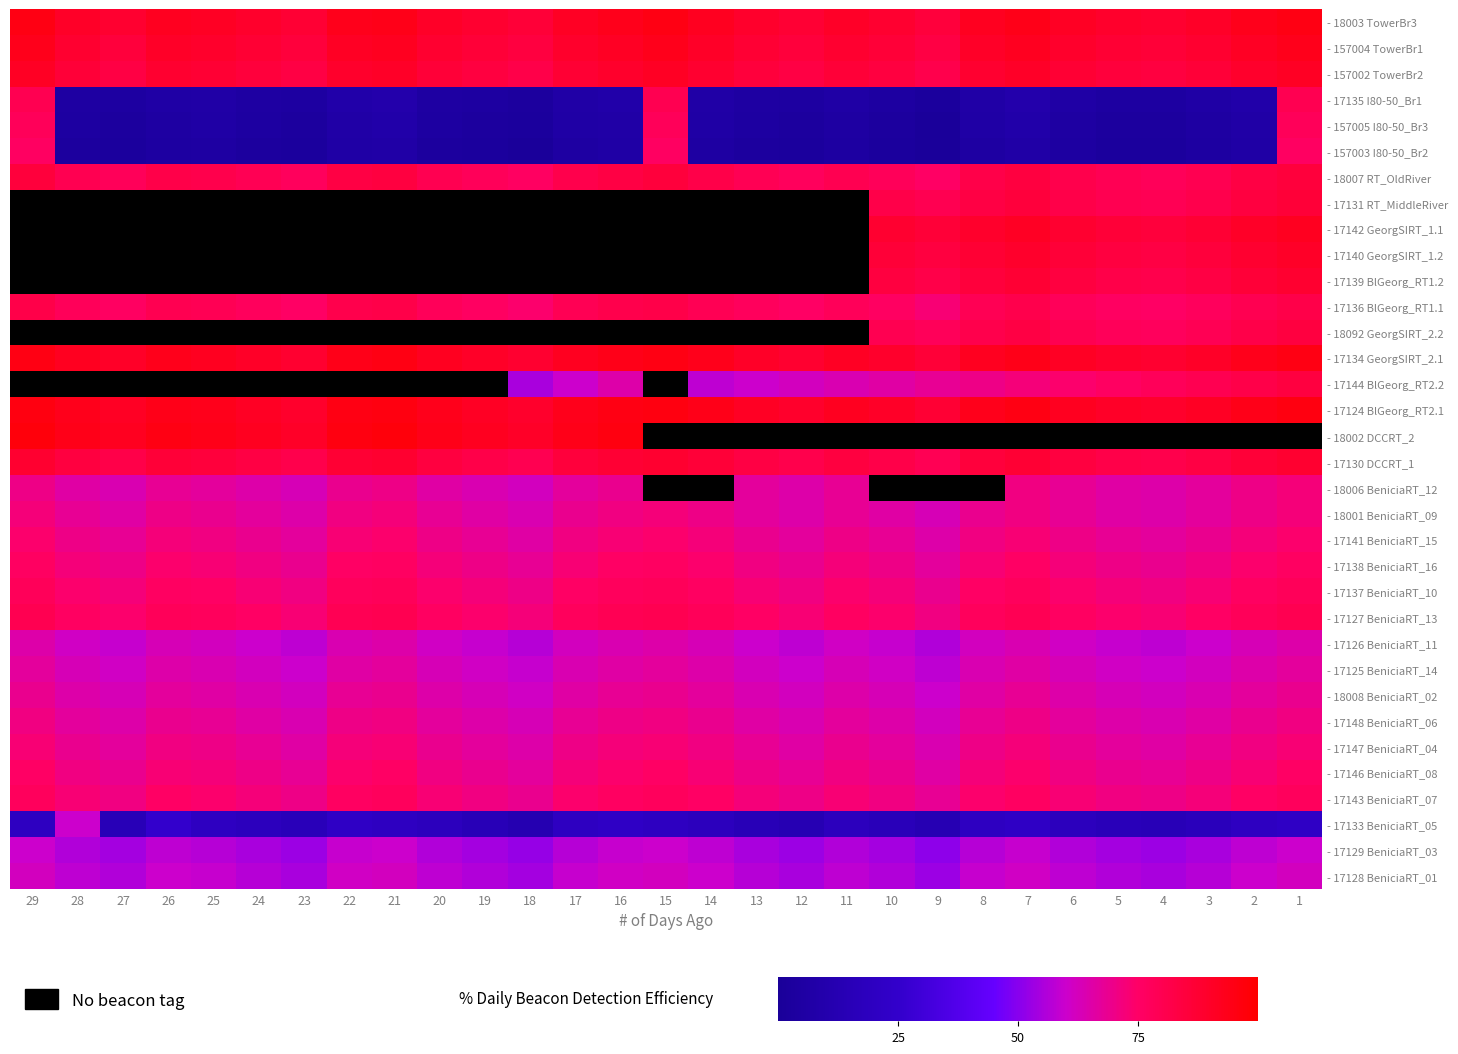

What is the difference between the maximum and minimum values in the - 17137 BeniciaRT_10 series?

9.0